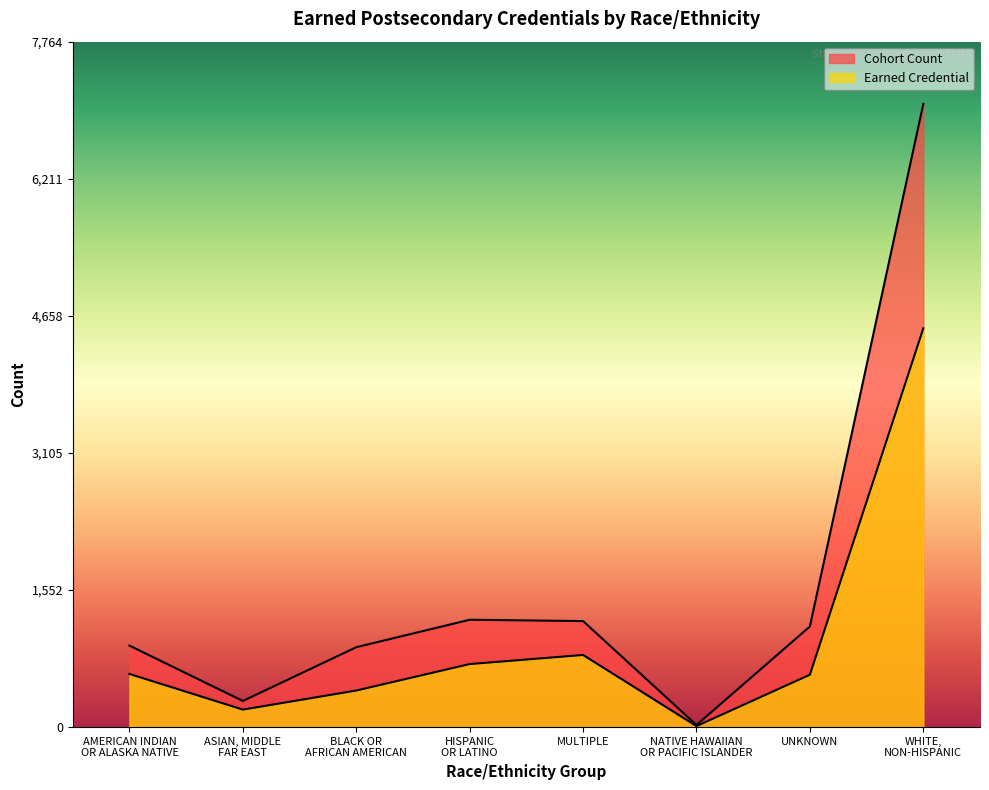

How many distinct data groups are displayed?

2